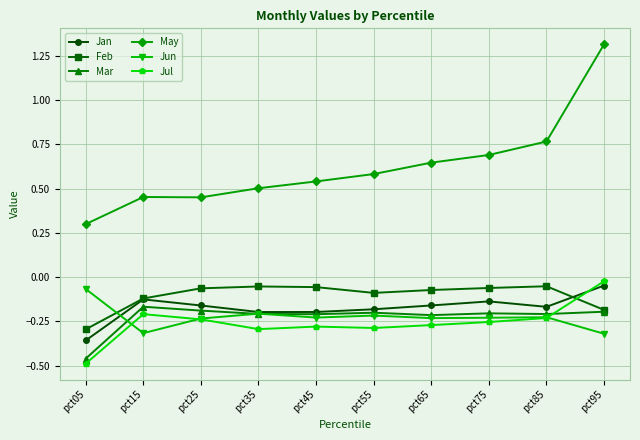

True or false: Mar has more than 1 points higher than both neighbors.

True